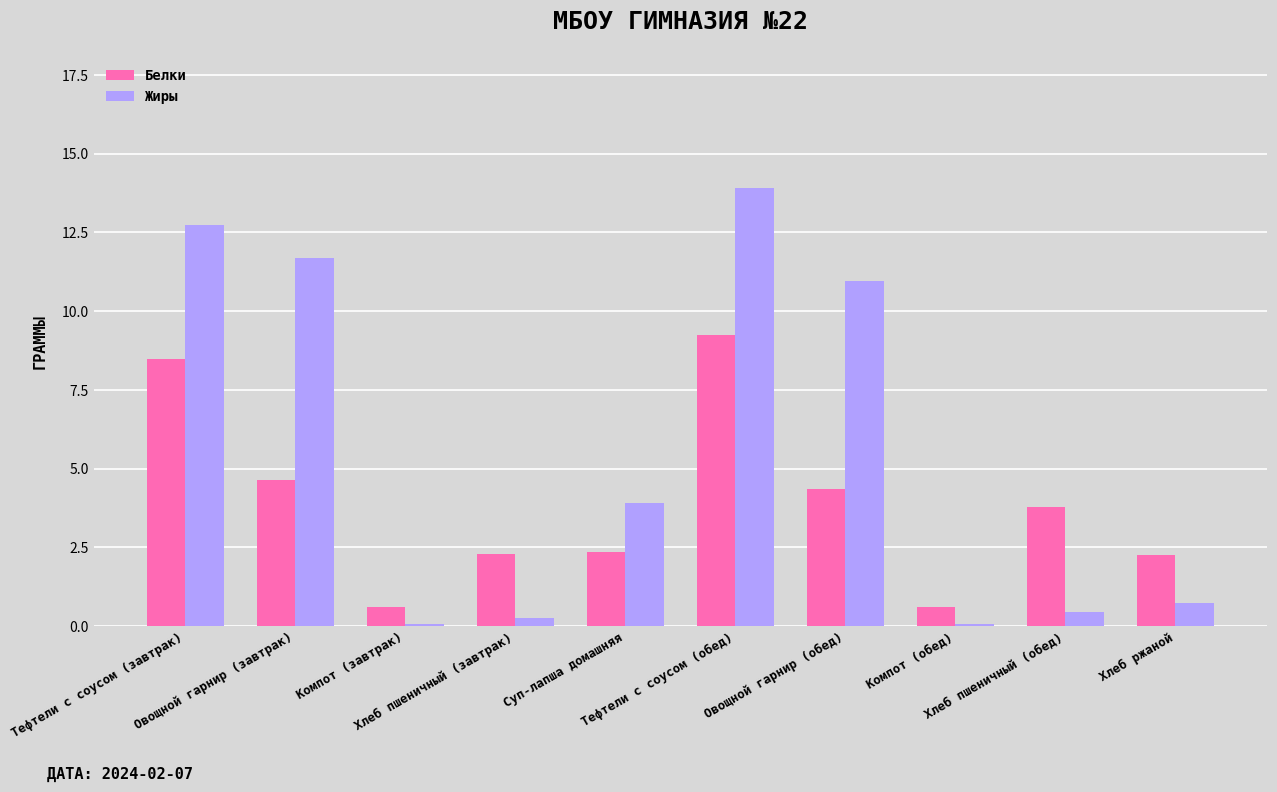

Which series has the widest spread of values?

Жиры